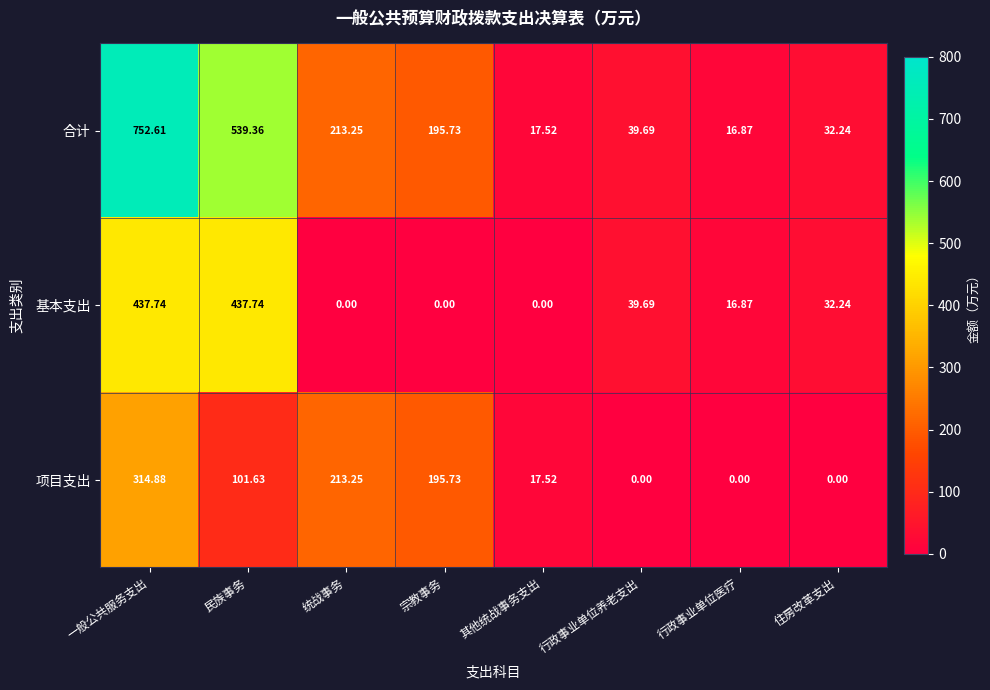

At which category does the chart reach its peak across all series?

一般公共服务支出